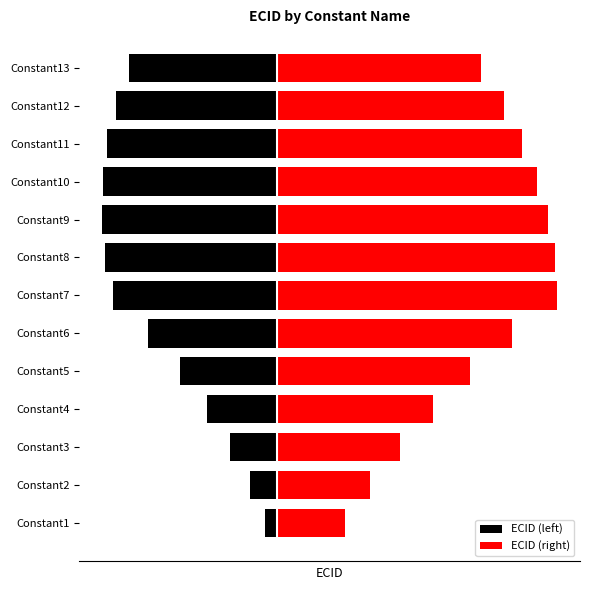

Where is ECID (left) nearest to the value -3?

Constant4